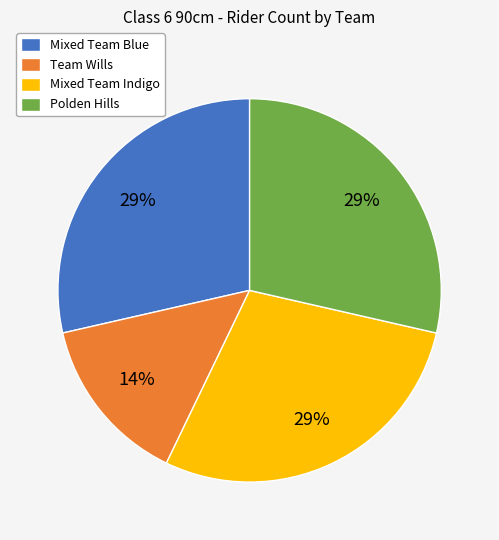

Is the sum of Mixed Team Indigo and Polden Hills greater than half?

Yes